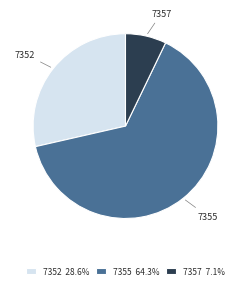

Which slice is the largest?

7355